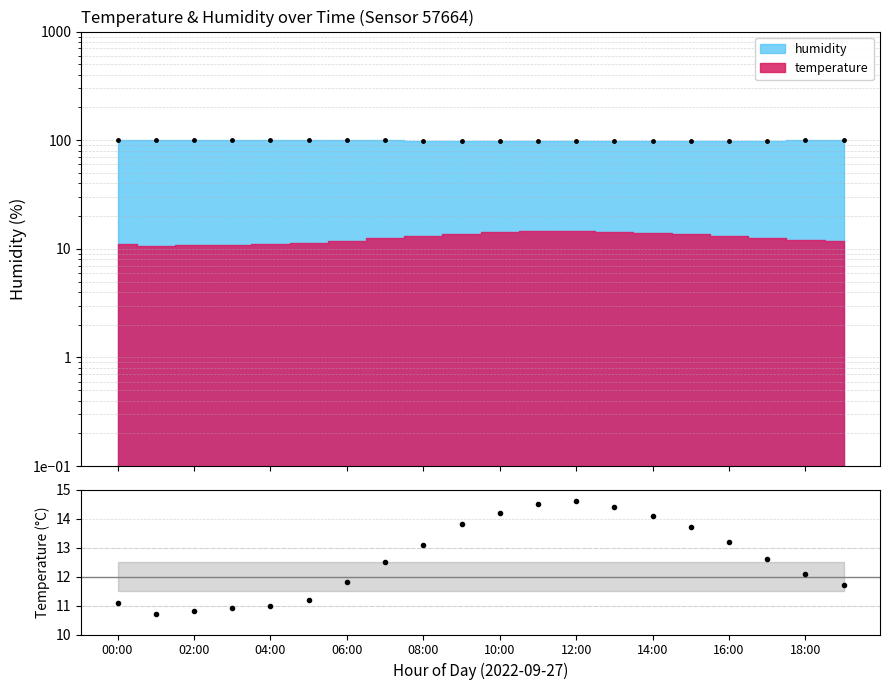

How many lines are shown in the chart?

1